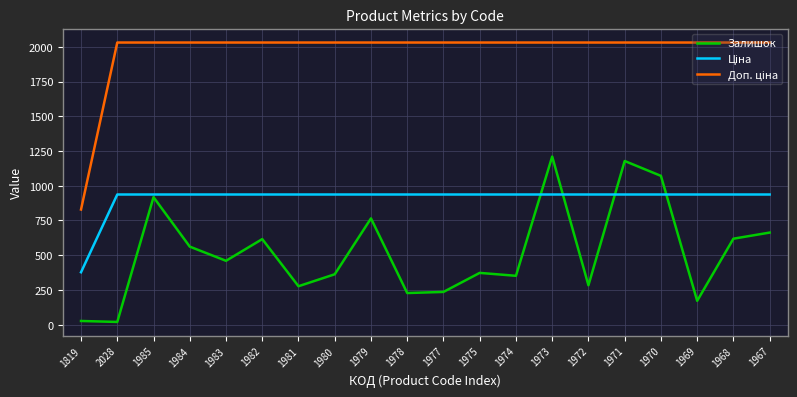

Which series changed the most between 1984 and 1975?

Залишок